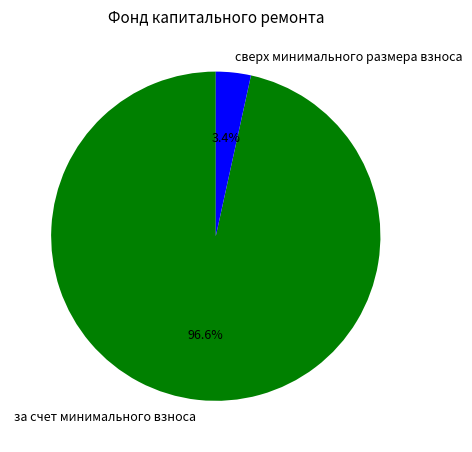

Combined, what portion of the pie is сверх минимального размера взноса and за счет минимального взноса?

100.0%